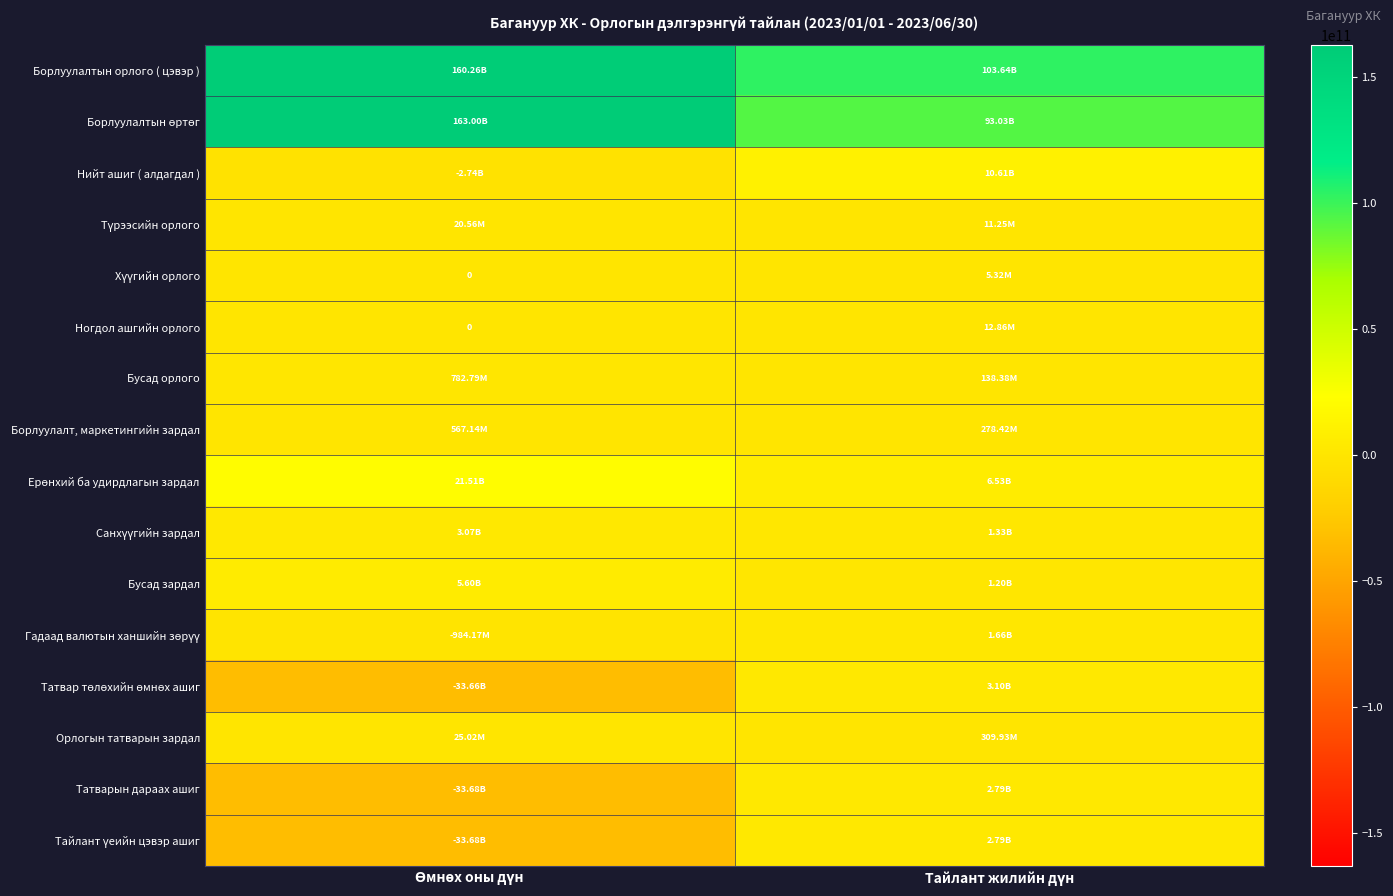

True or false: Борлуулалтын өртөг has a value of 163997835879.4 at Тайлант жилийн дүн.

False